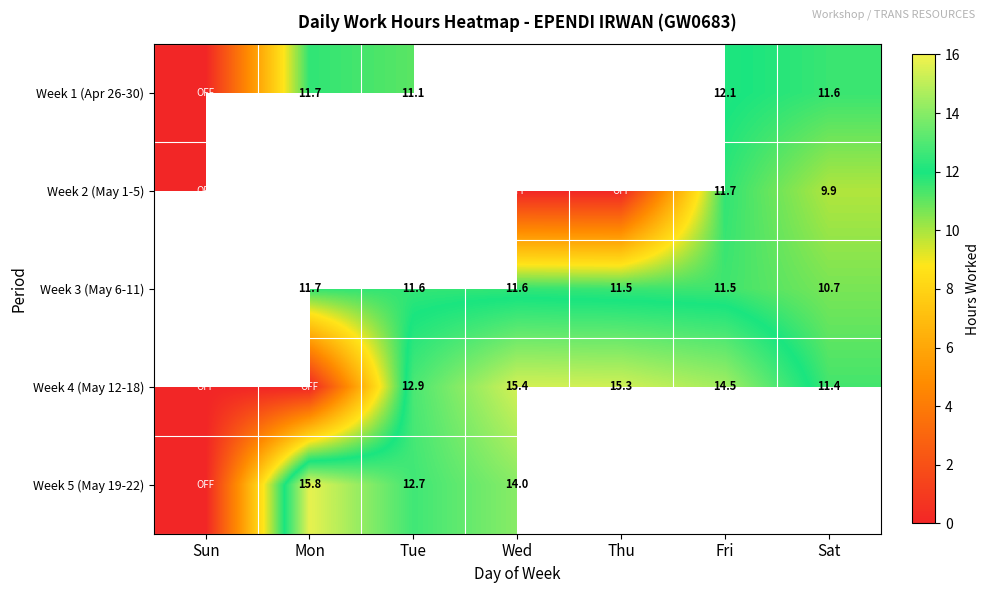

Is the value of Week 5 (May 19-22) at Tue greater than the value of Week 4 (May 12-18) at Wed?

No